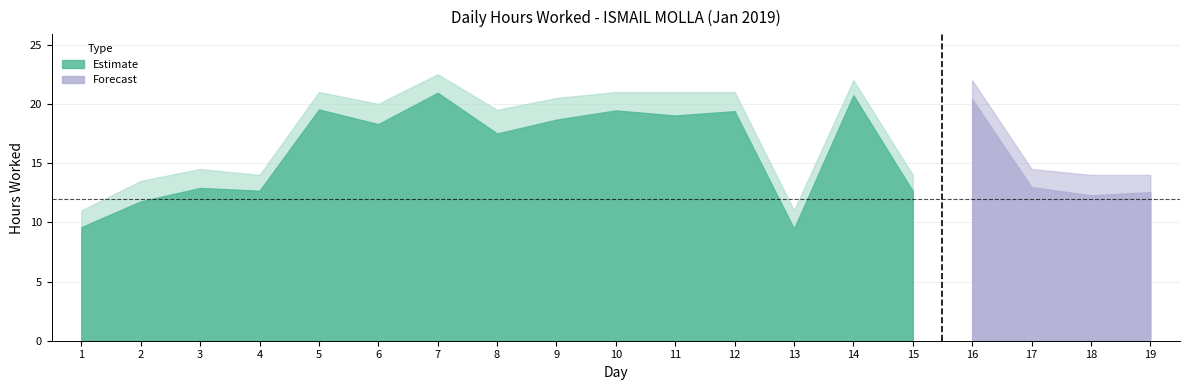

True or false: Hours Worked and Upper Bound cross at least once.

False